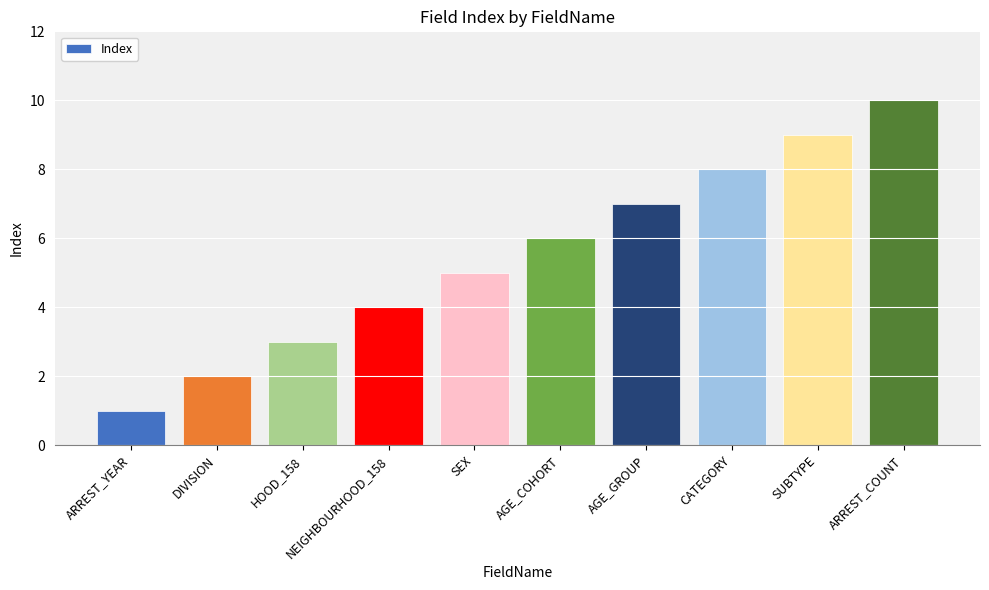

What is the label of the 6th bar from the left?

AGE_COHORT